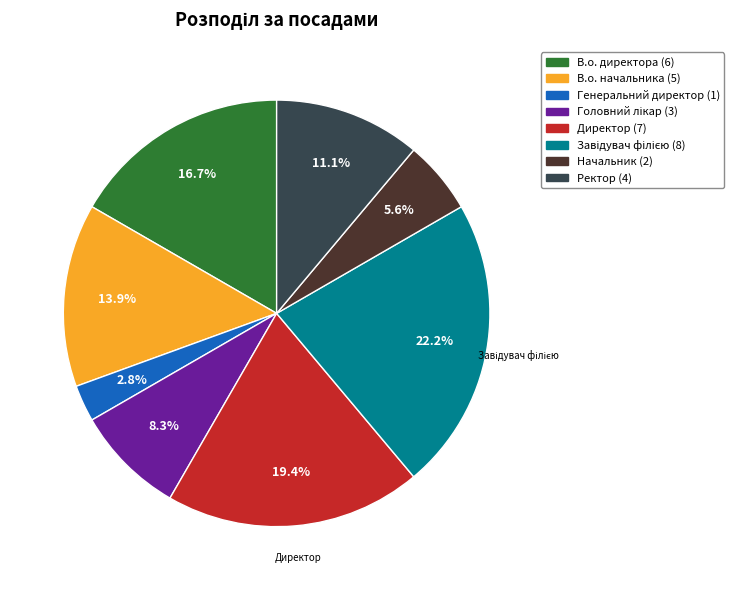

The В.о. начальника slice represents 29% of the pie. True or false?

False